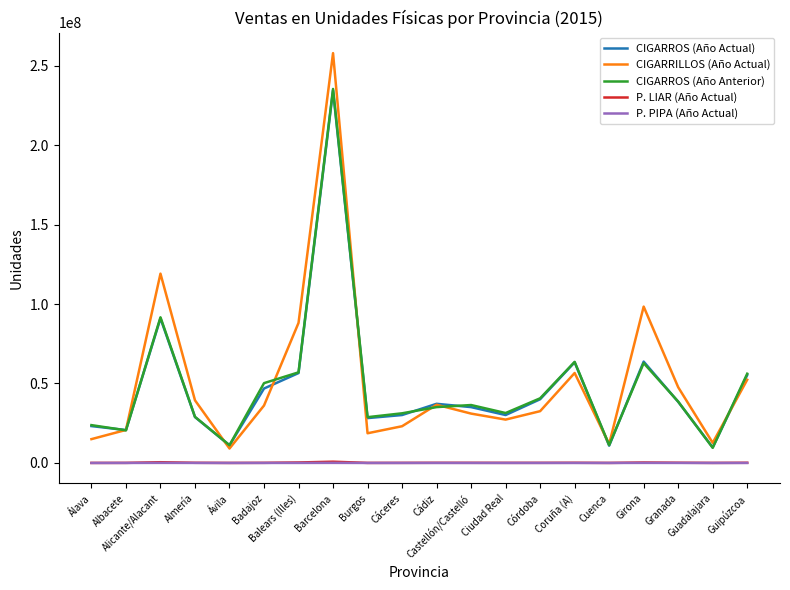

The CIGARRILLOS (Año Actual) series shows 10698728 at Cádiz. True or false?

False